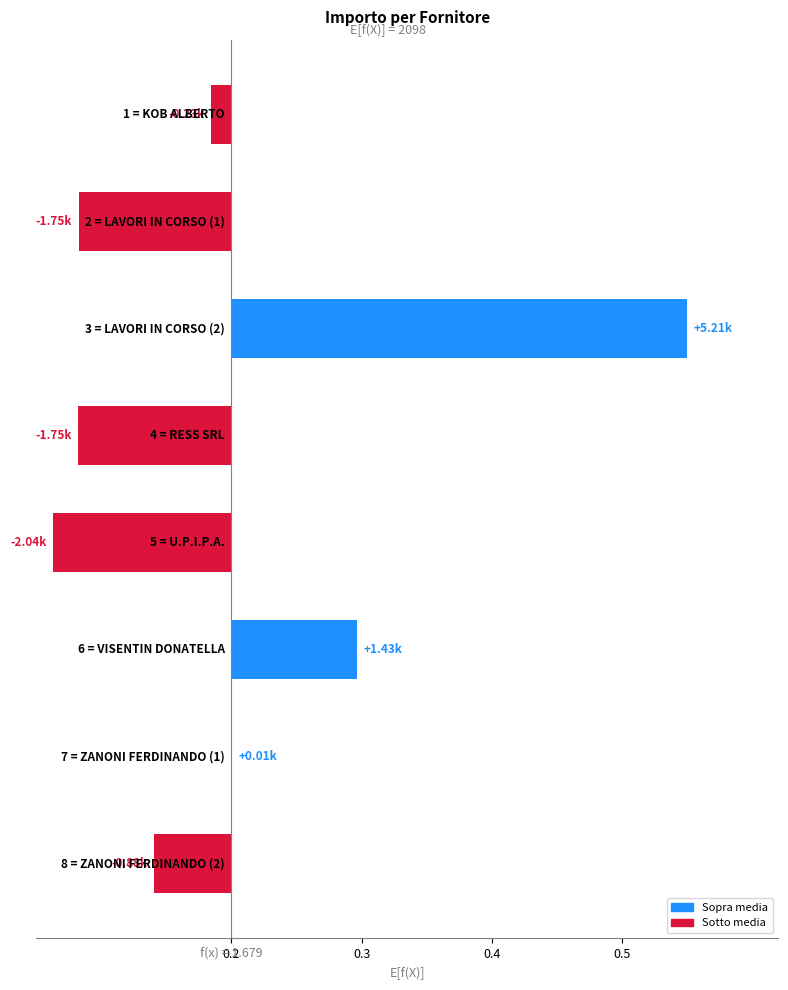

What is the value of the 4th bar from the left?

-0.1